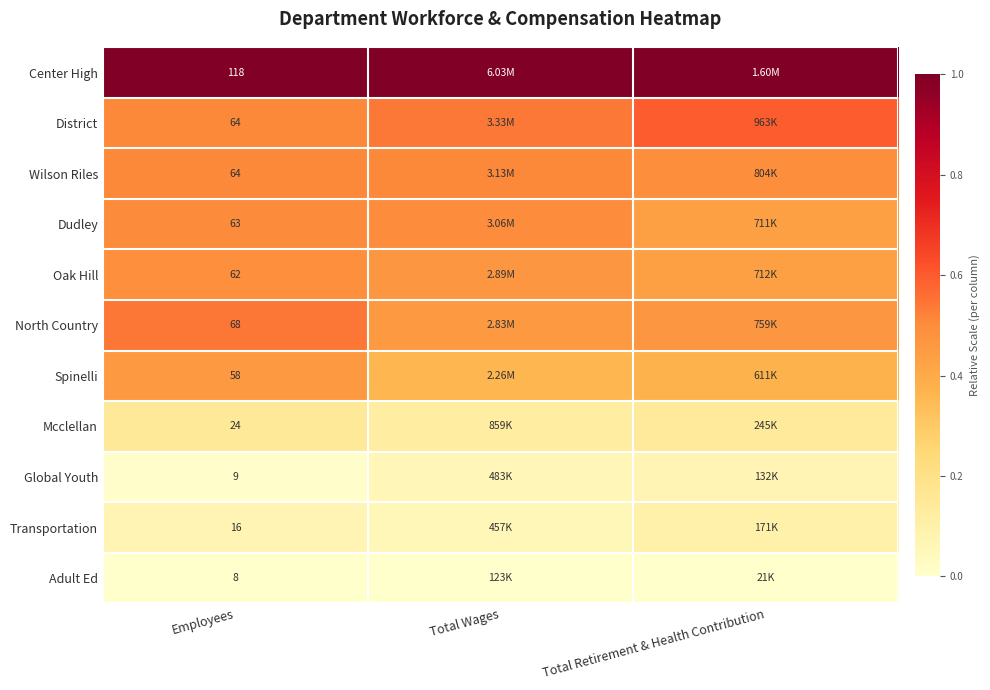

Is it true that Wilson Riles equals 0.5 at Total Wages?

True